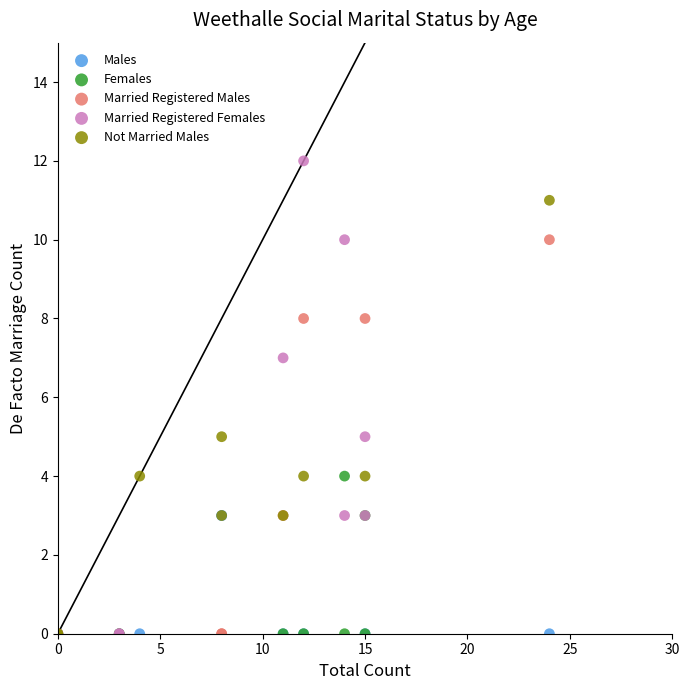

Which series has the widest spread of Y values?

Married Registered Females